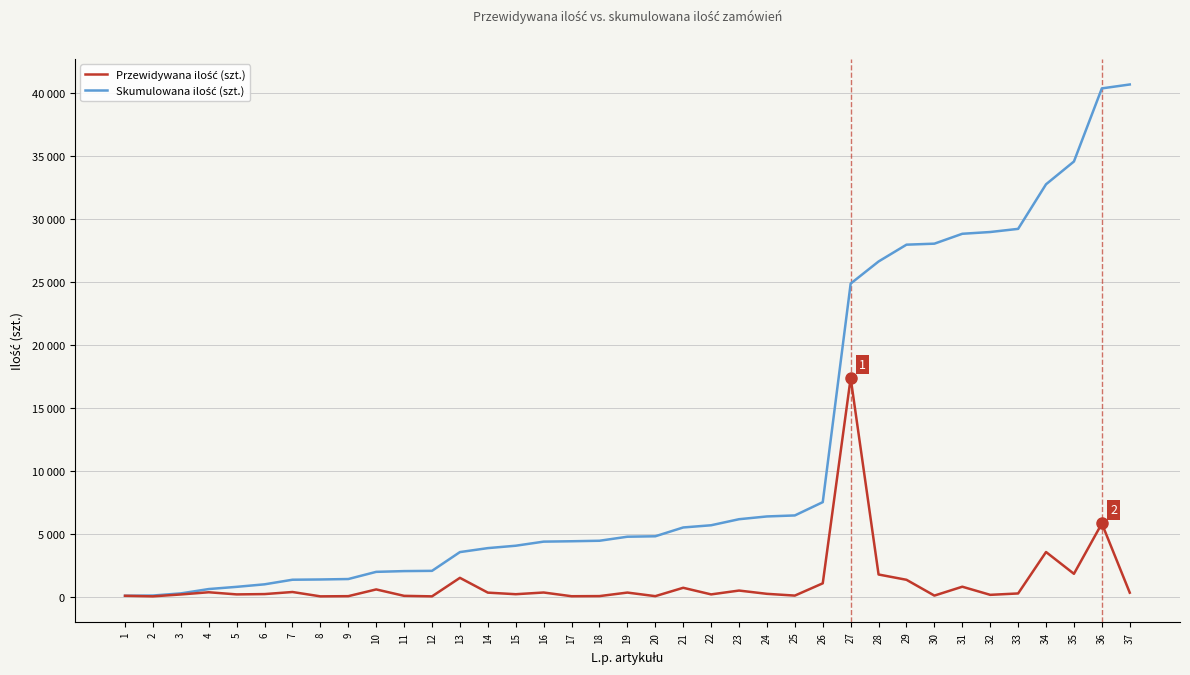

What is the average value of the Skumulowana ilość (szt.) series?

11550